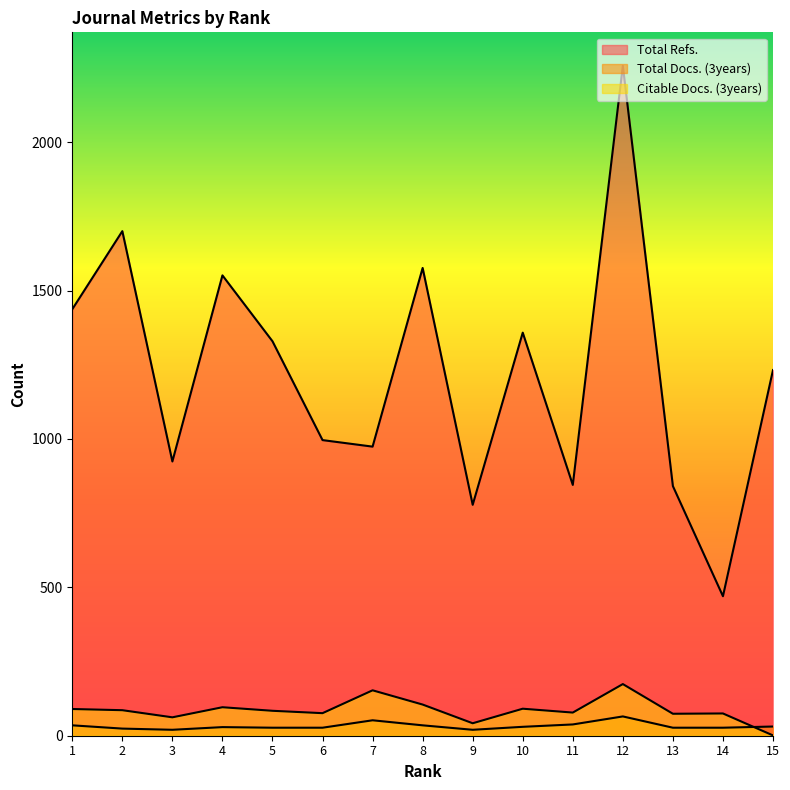

How many values in the Citable Docs. (3years) series are below 84?

7